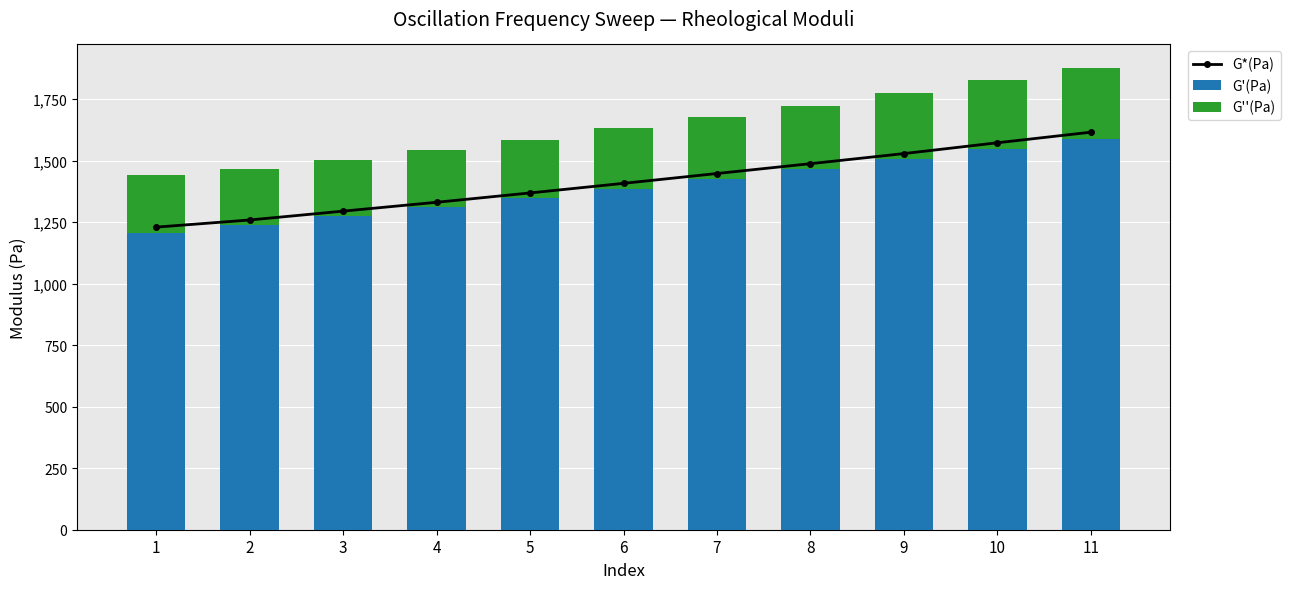

What is the difference between the second highest and minimum values in the G''(Pa) series?

49.9